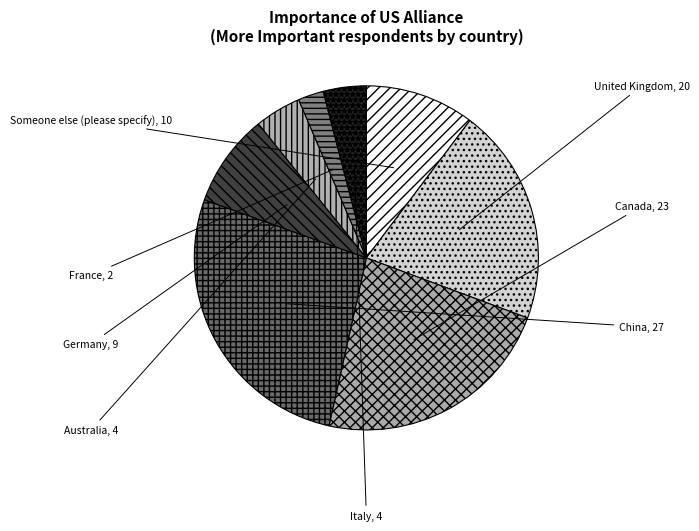

Is it true that Canada is 23% of the pie?

True